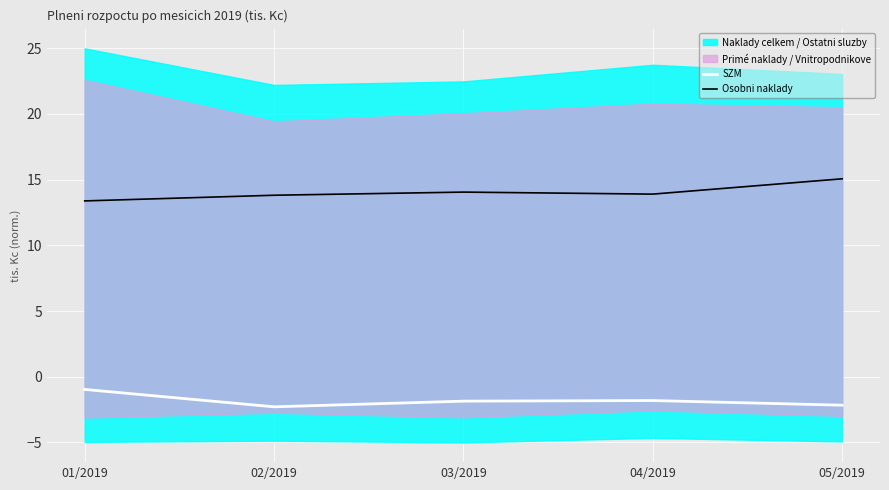

What is the label of the 3rd point from the right?

03/2019